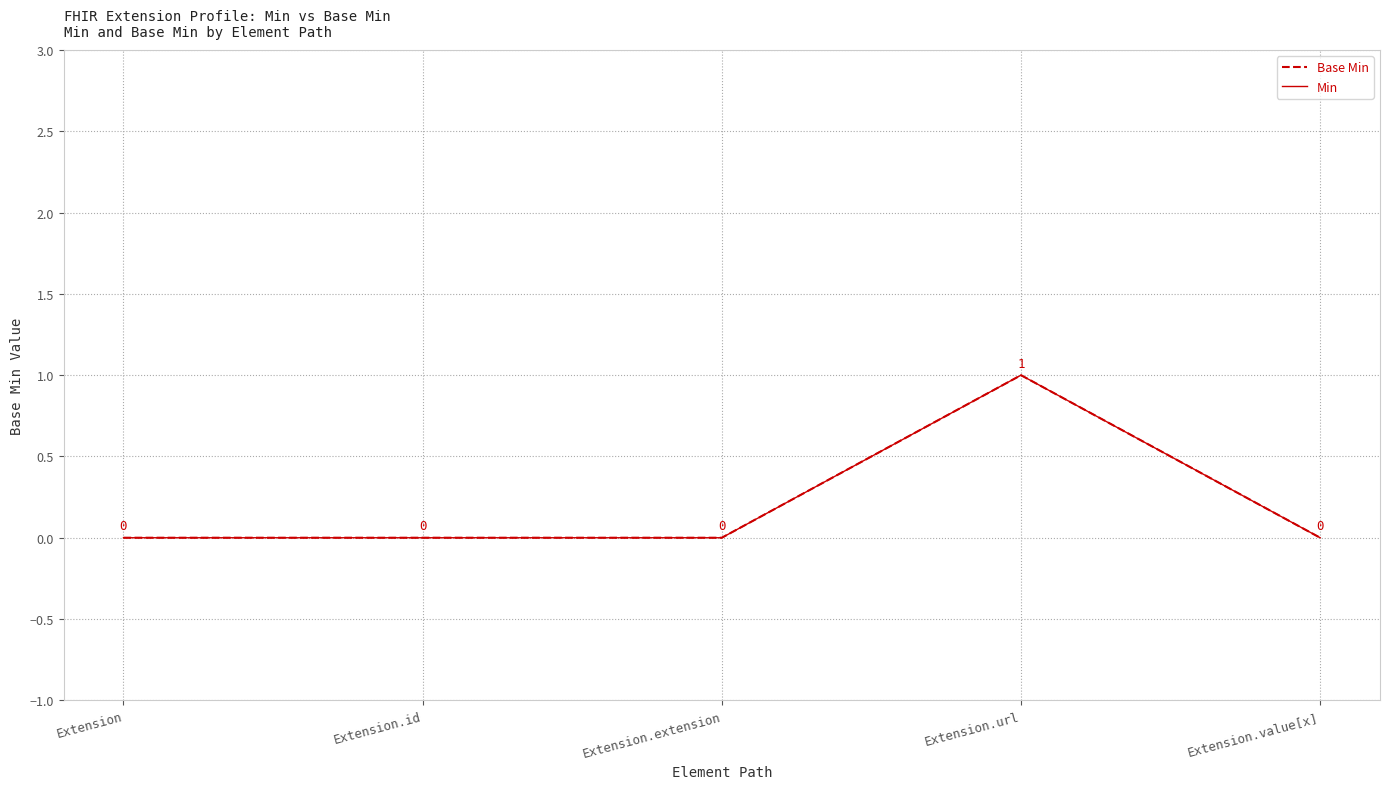

True or false: Min and Base Min intersect in this chart.

False